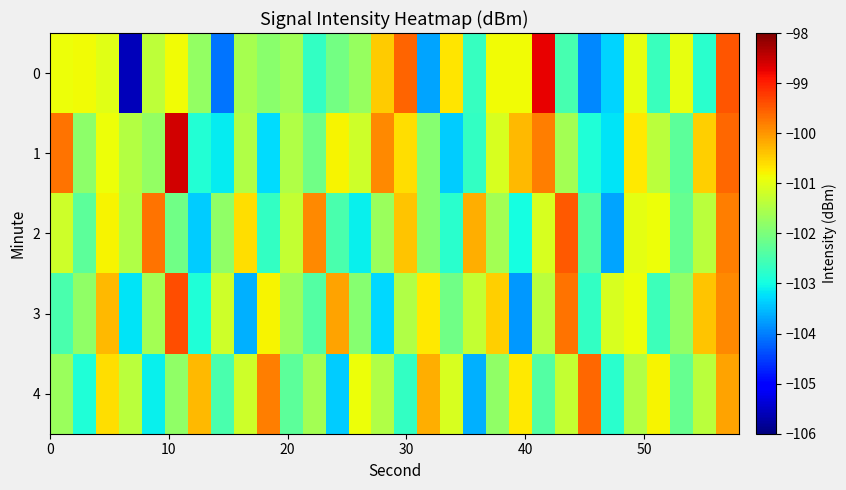

How many categories are shown in the chart?

30